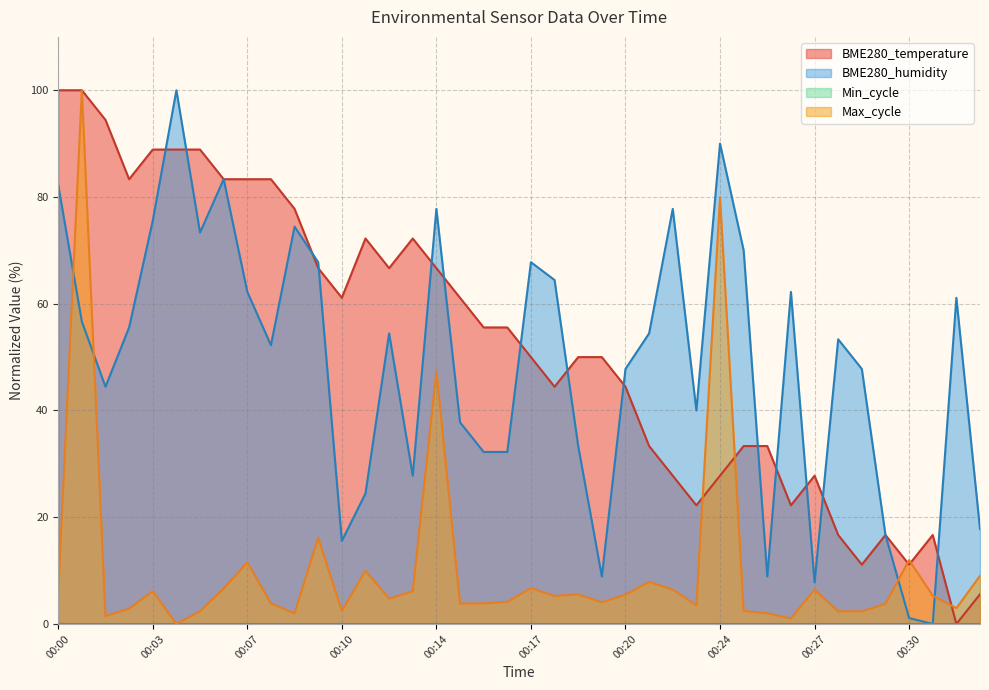

What is the highest value of the BME280_humidity series?

100.0